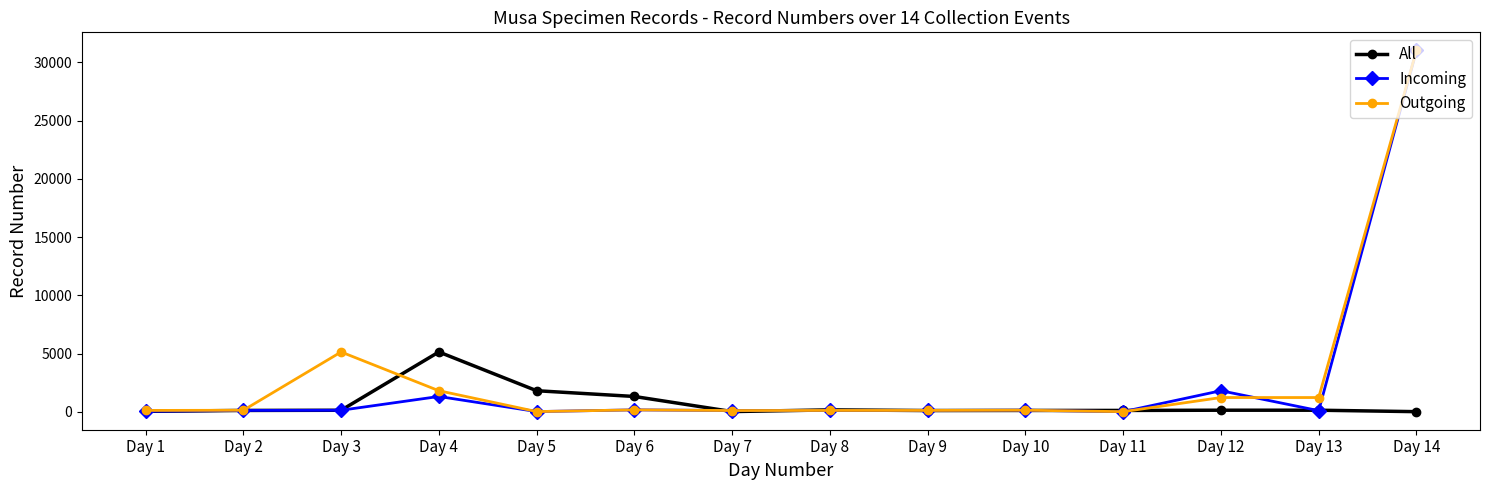

Is it true that All equals 15 at Day 14?

True